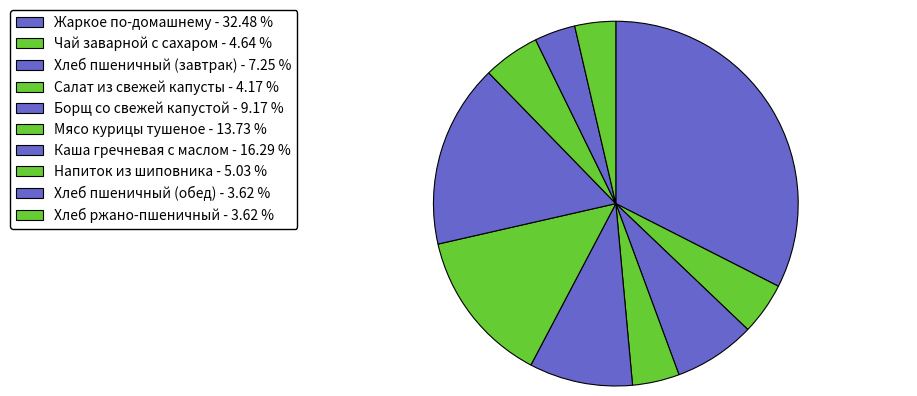

Is there any slice that represents more than half of the pie?

No